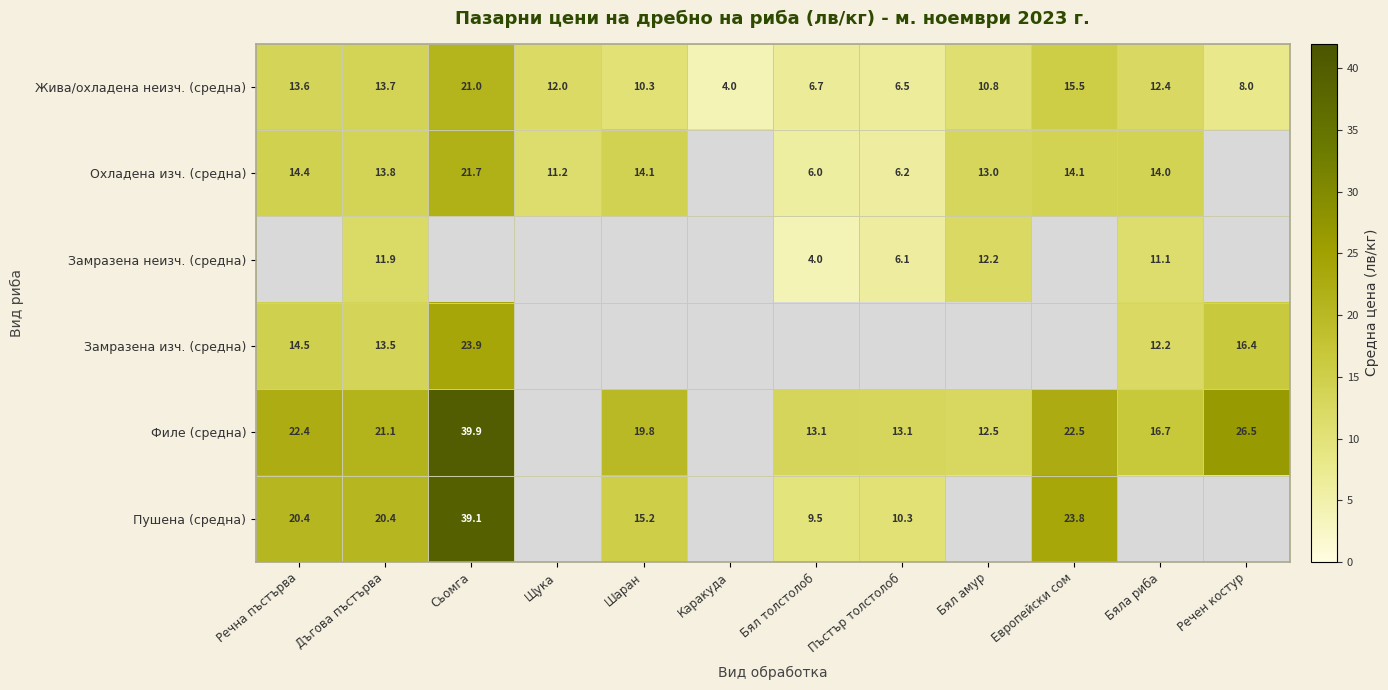

What is the spread (max minus min) of values at Бяла риба?

5.6